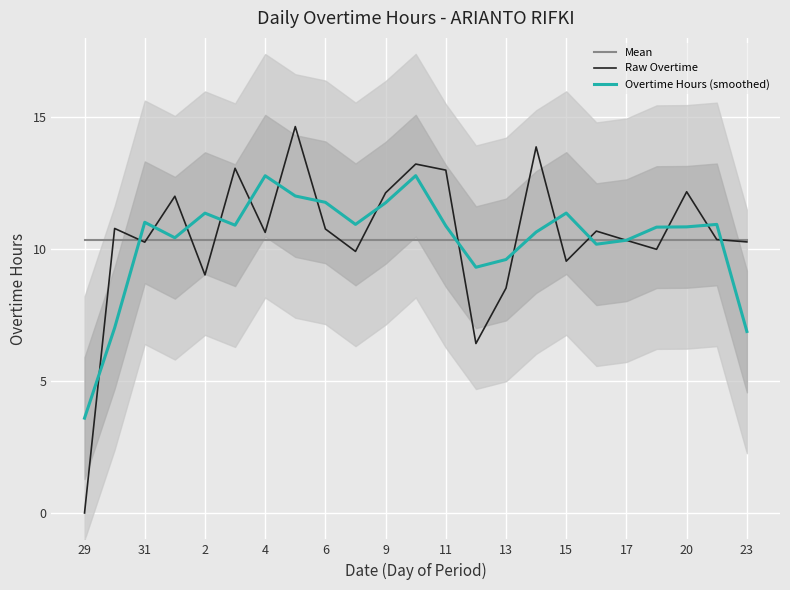

The Raw Overtime series shows 3.2 at 11. True or false?

False